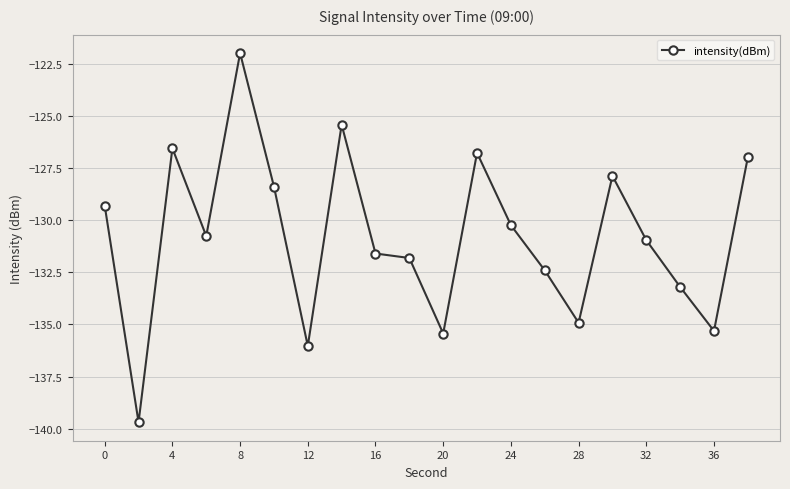

How many series are shown in this chart?

1